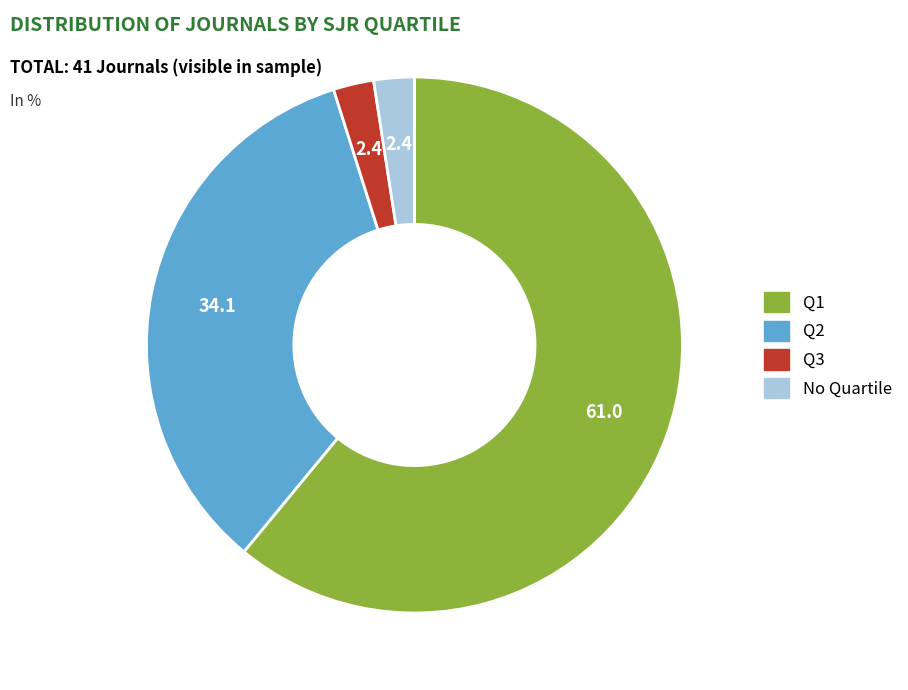

Is there a majority slice in this chart?

Yes